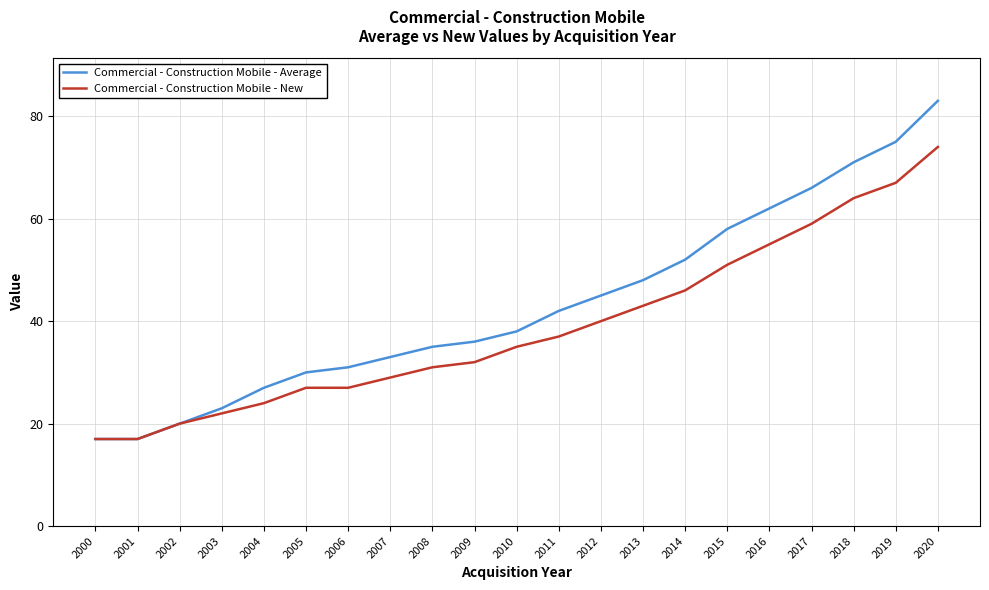

The value of Commercial - Construction Mobile - Average at 2017 is 35. True or false?

False